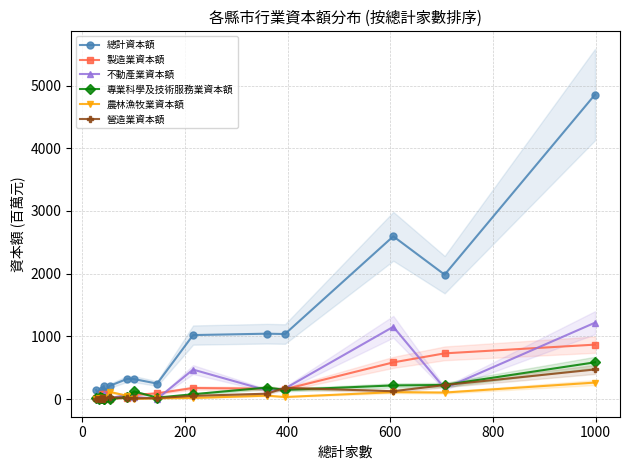

Is it true that 專業科學及技術服務業資本額 equals 6.7 at 600?

False